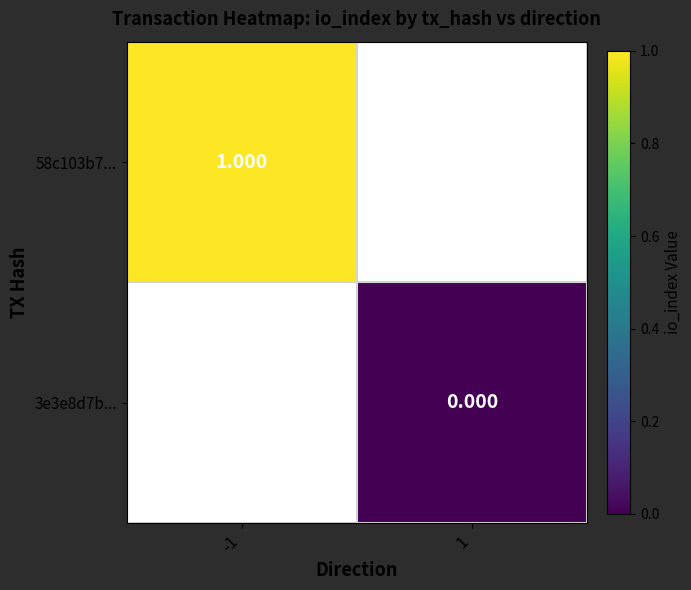

Which label corresponds to the largest value in the chart?

-1